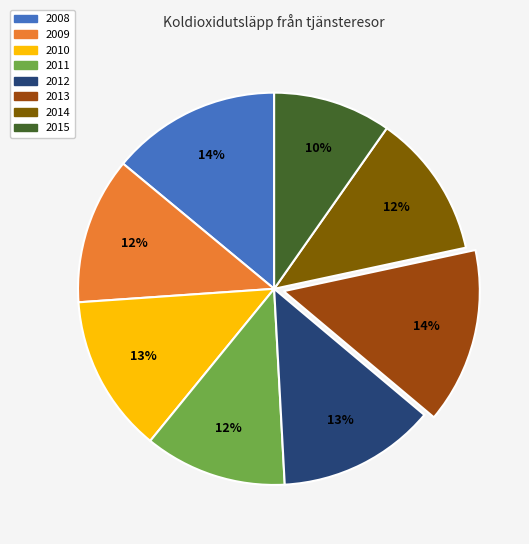

How many segments does this pie chart have?

8